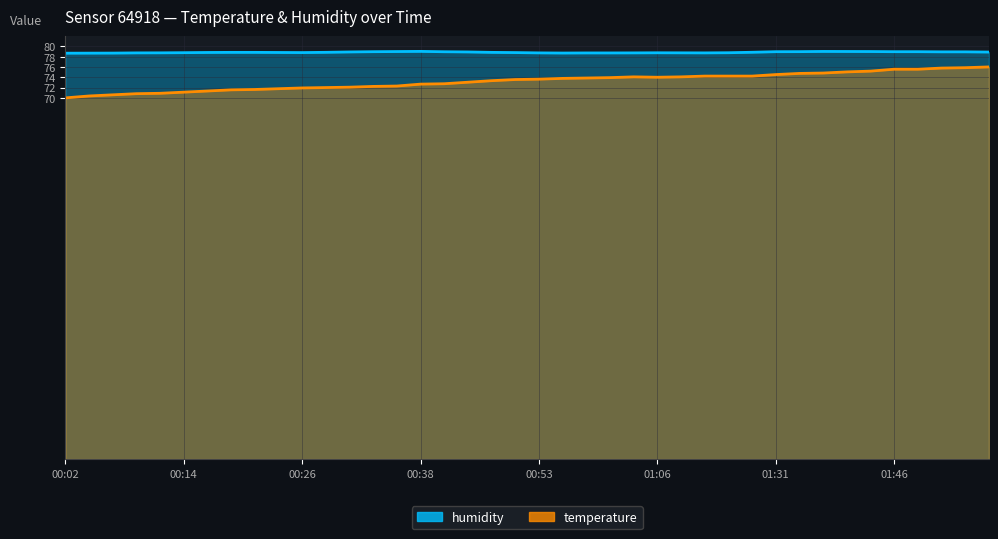

At how many categories does at least one series exceed 76?

40